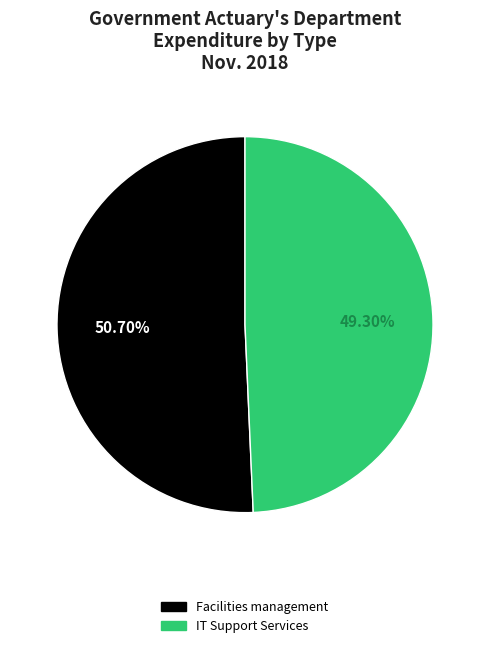

What is the majority slice?

Facilities management